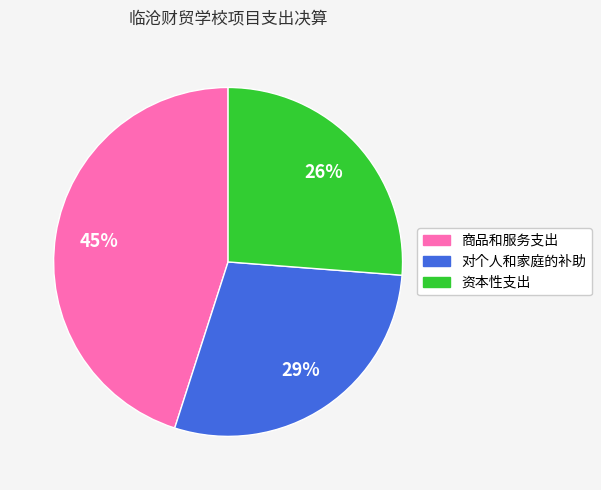

Approximately how many times larger is the value at 商品和服务支出 compared to 资本性支出?

1.7